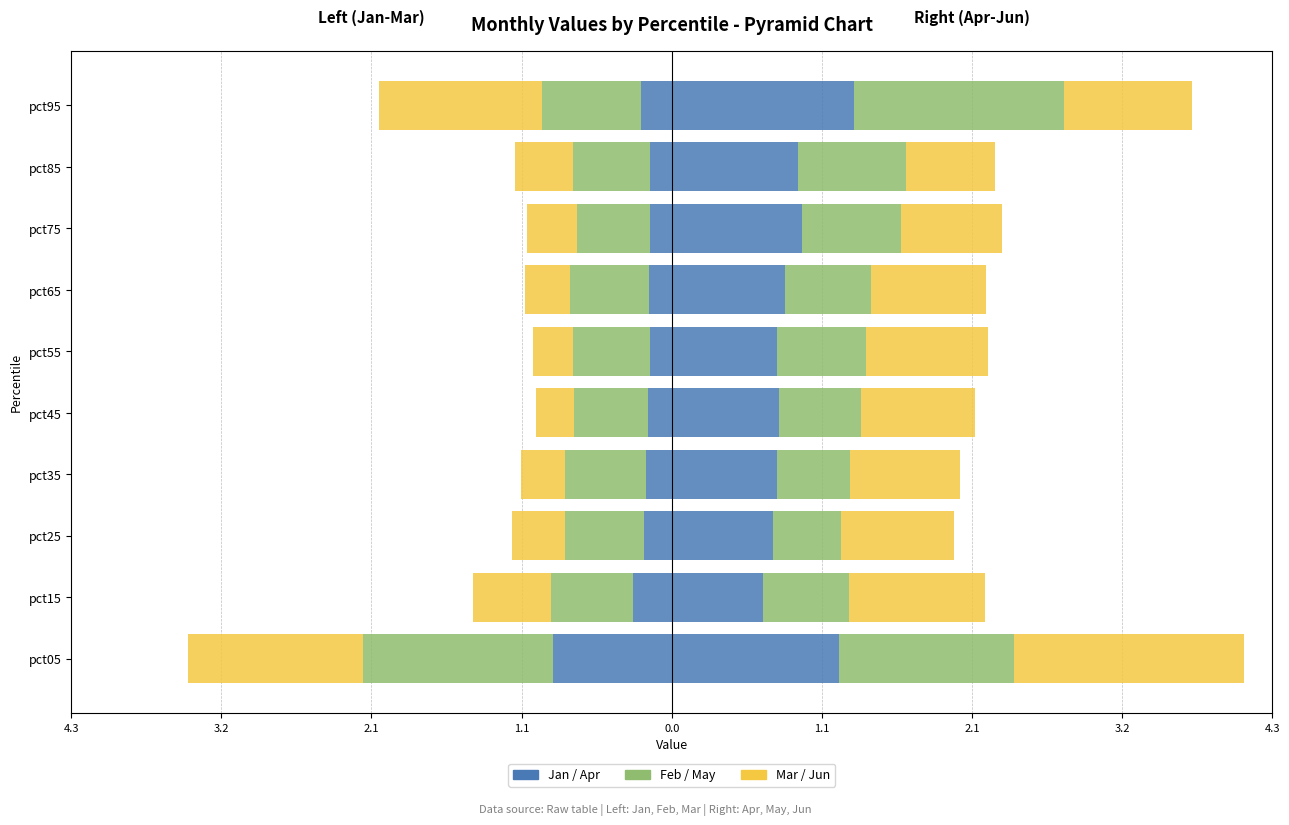

How many bars are there in total?

60